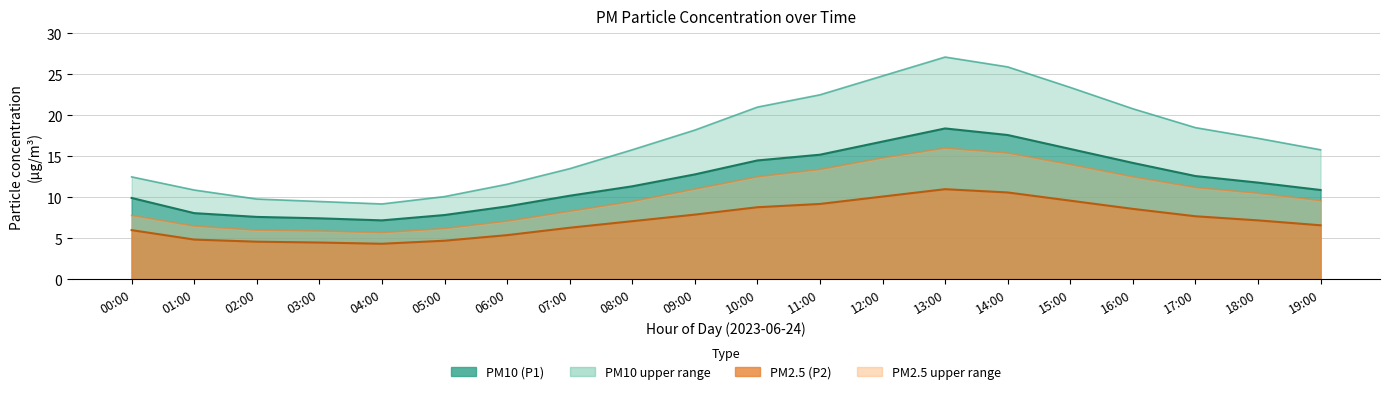

At 13:00, list the series in order from largest to smallest.

P1_upper, P1, P2_upper, P2